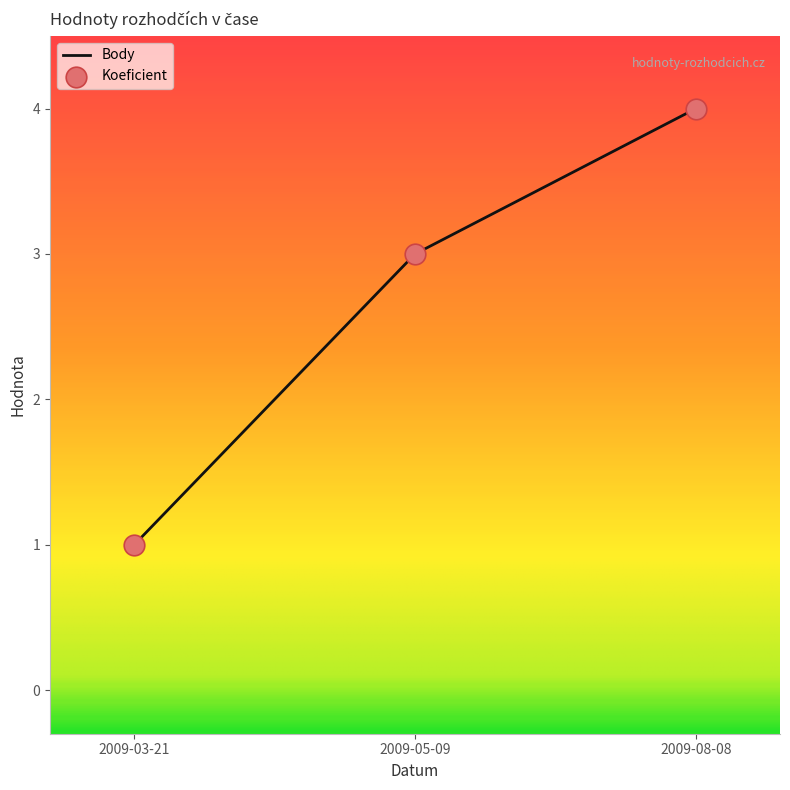

Rank the categories by value from highest to lowest.

2009-08-08, 2009-05-09, 2009-03-21